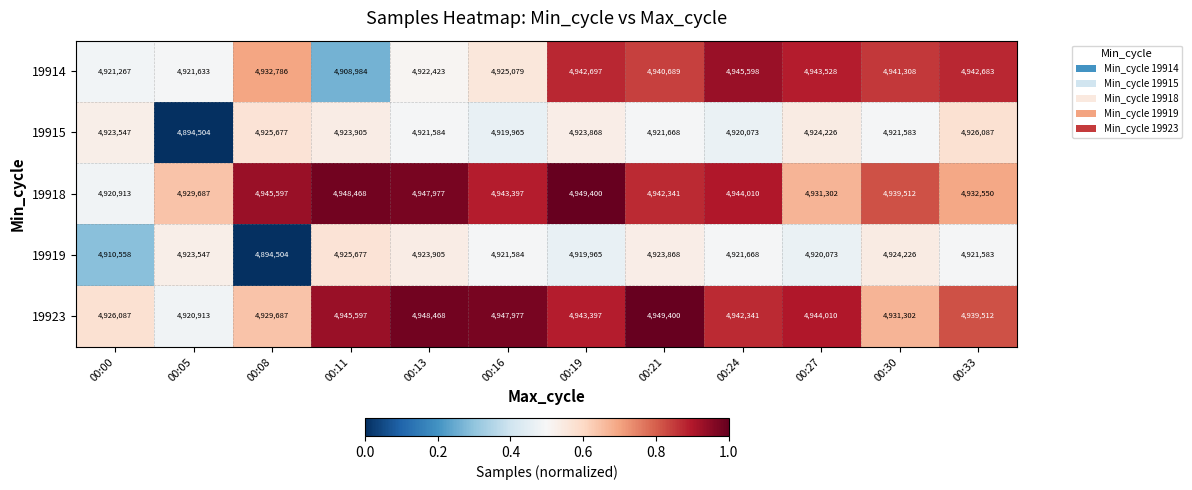

The value of 19919 at 00:21 is 4923868. True or false?

True